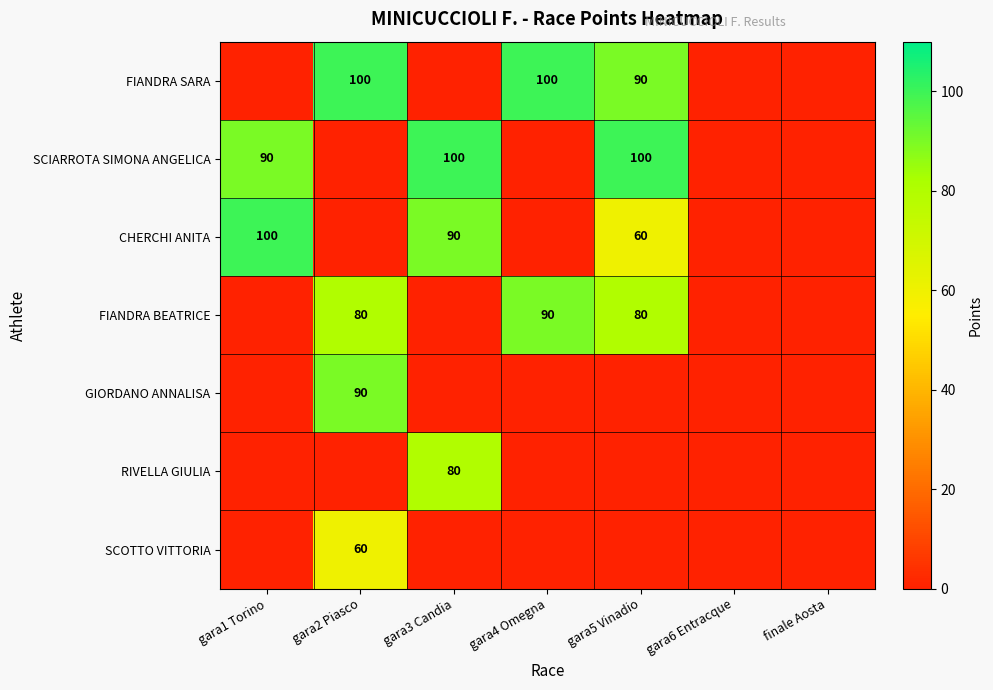

True or false: SCIARROTA SIMONA ANGELICA has a value of 100 at gara5 Vinadio.

True